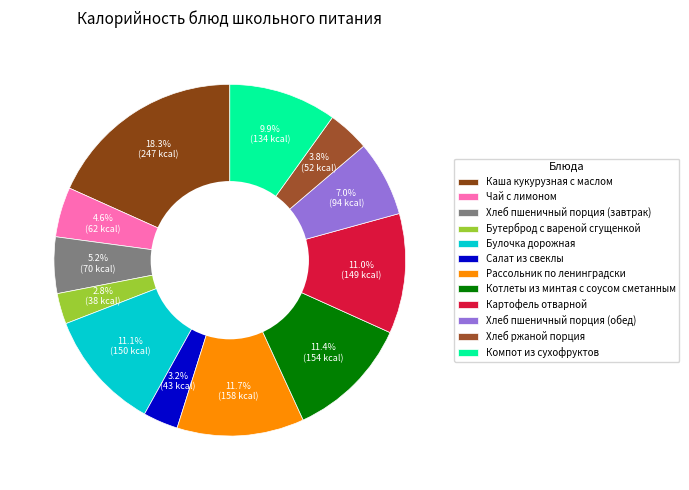

The Хлеб пшеничный порция (завтрак) slice represents 5% of the pie. True or false?

True